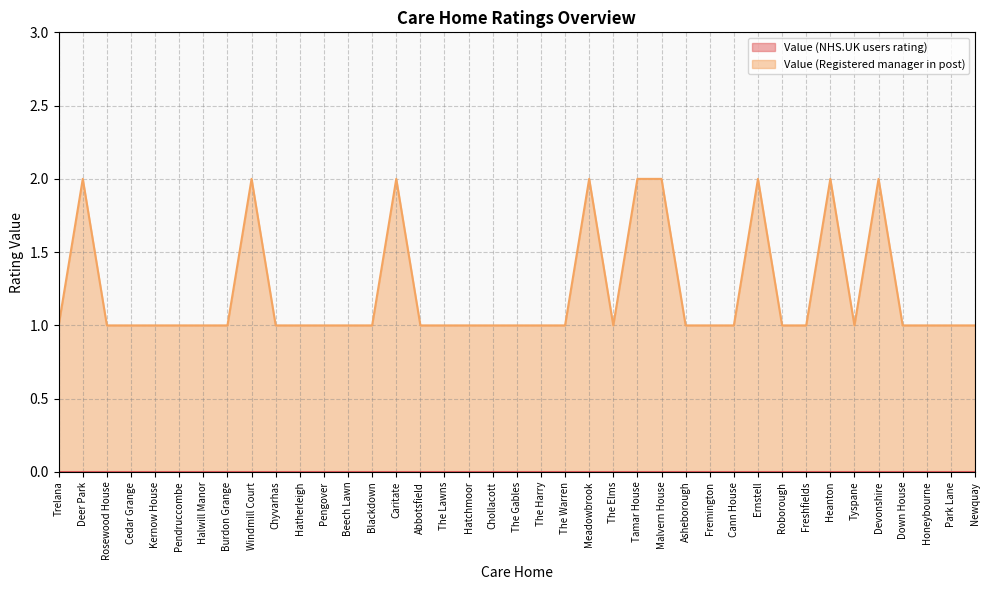

What is the value of the 18th point from the left?

1